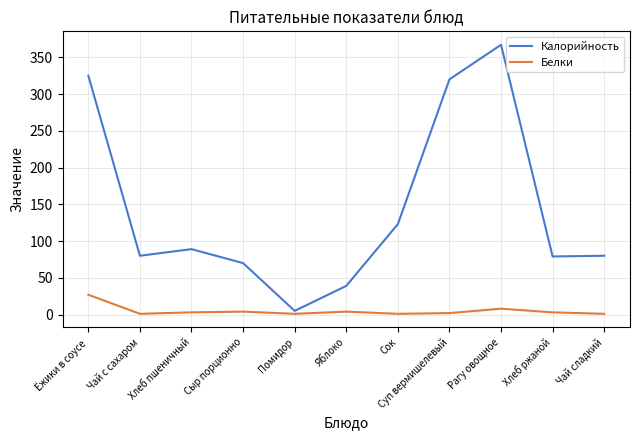

True or false: Белки and Калорийность intersect in this chart.

False